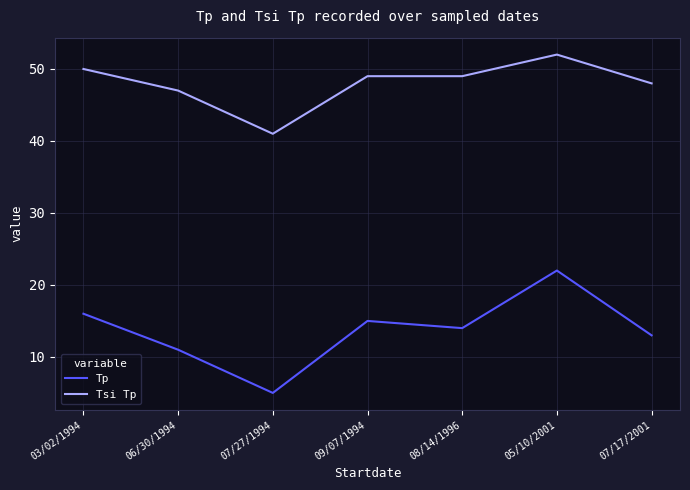

True or false: Tsi Tp and Tp cross at least once.

False